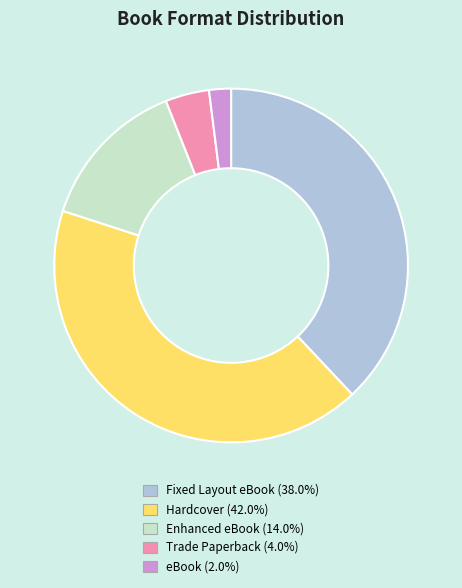

The Enhanced eBook slice represents 14% of the pie. True or false?

True